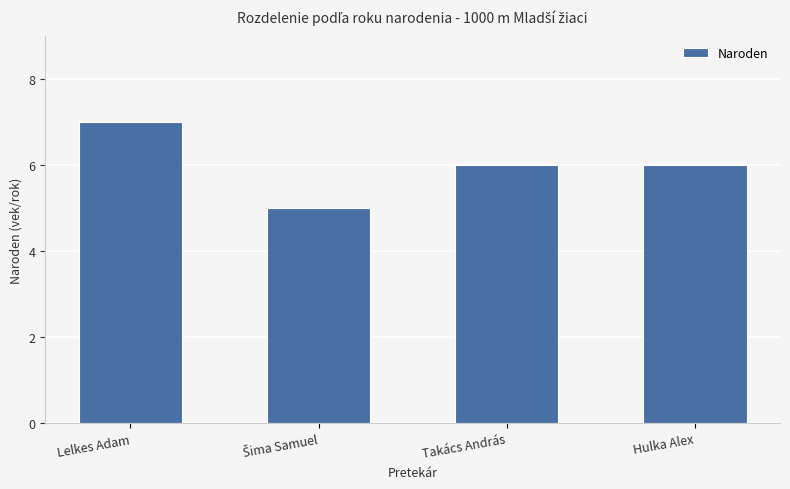

True or false: the data shows 8 at Takács András.

False